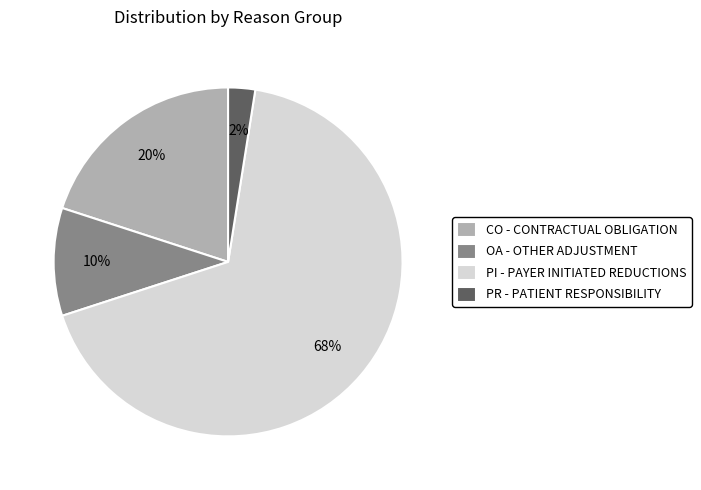

Approximately how many times larger is the value at PI - PAYER INITIATED REDUCTIONS compared to CO - CONTRACTUAL OBLIGATION?

3.4